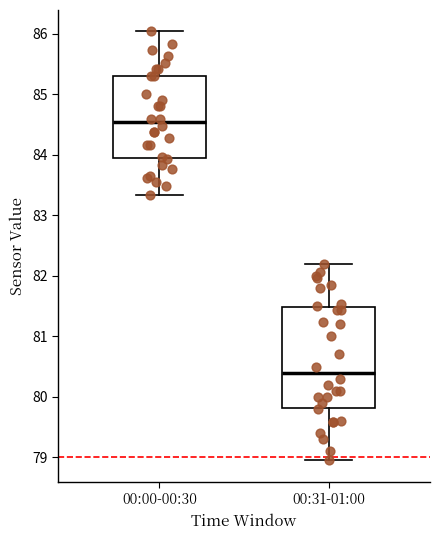

Reading left to right, transcribe this box plot: for each box, give where its median line is, the range the box spans, and where its two whiskers end, as read against the y-axis. The values are not printed on the chart, so give them approximately, as read against the axis.

00:00-00:30: median 84.5, box 83.9 to 85.3, whiskers 83.3 to 86.0
00:31-01:00: median 80.4, box 79.8 to 81.5, whiskers 79.0 to 82.2